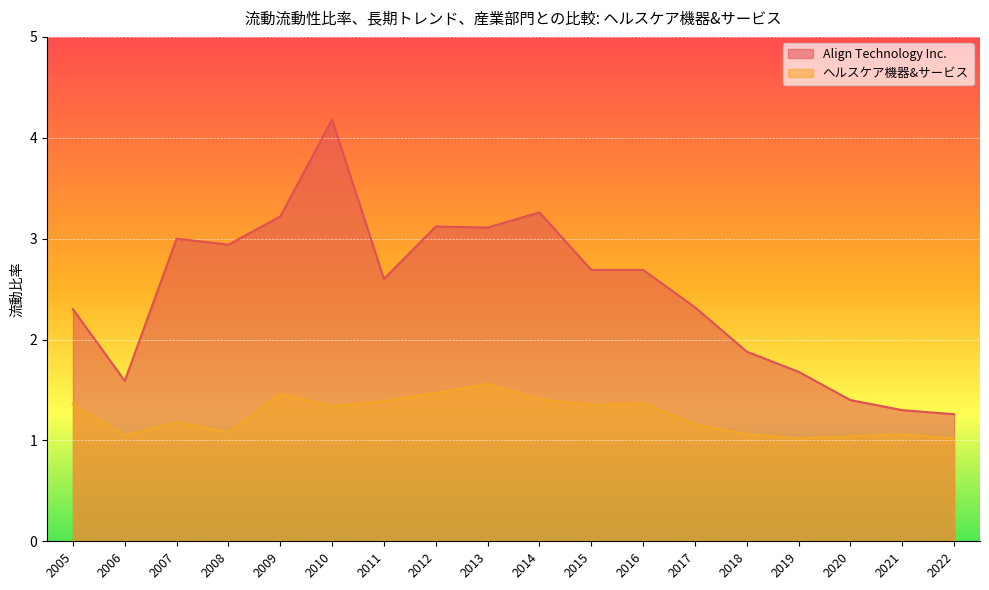

How many lines are shown in the chart?

2